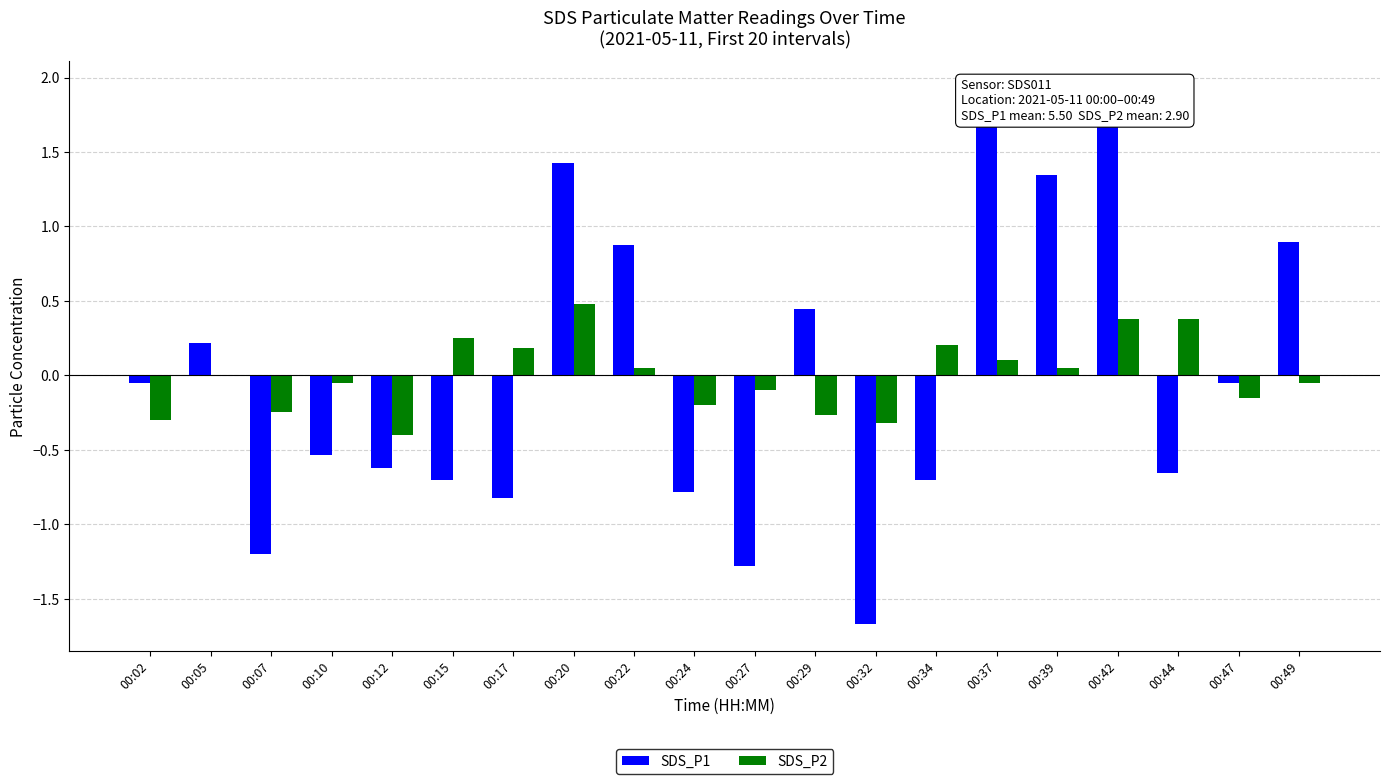

At how many categories does at least one series exceed 0?

12